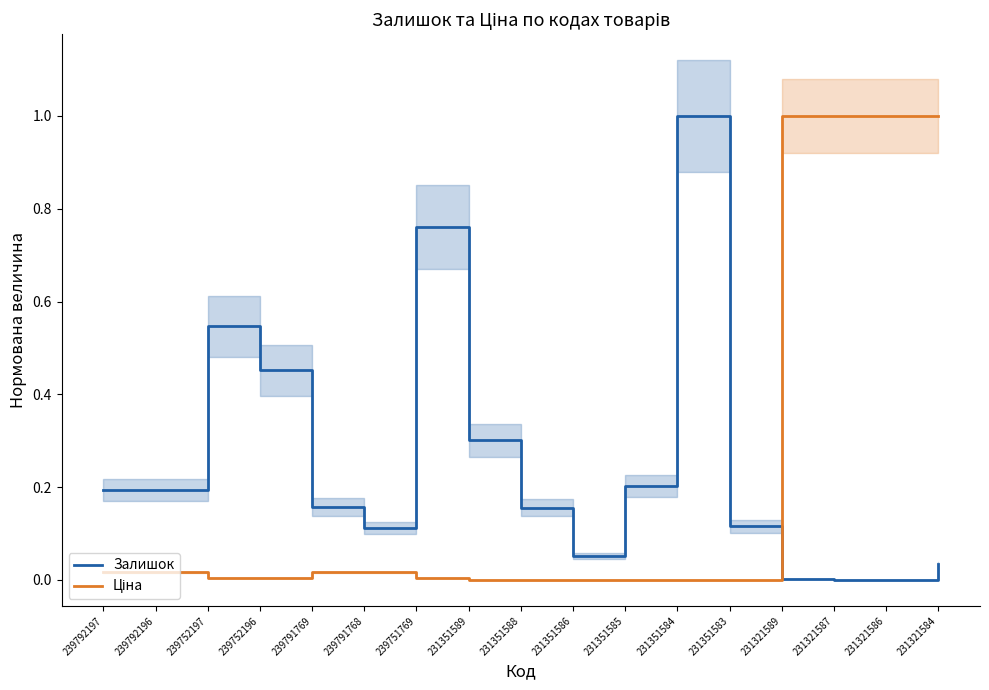

What is the label of the 1st point from the left?

239792197